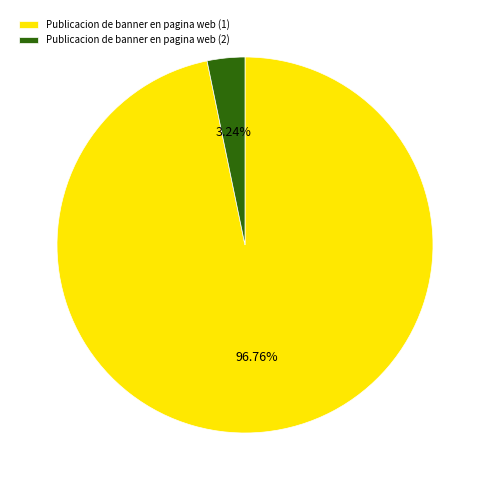

Count the number of slices in the pie.

2